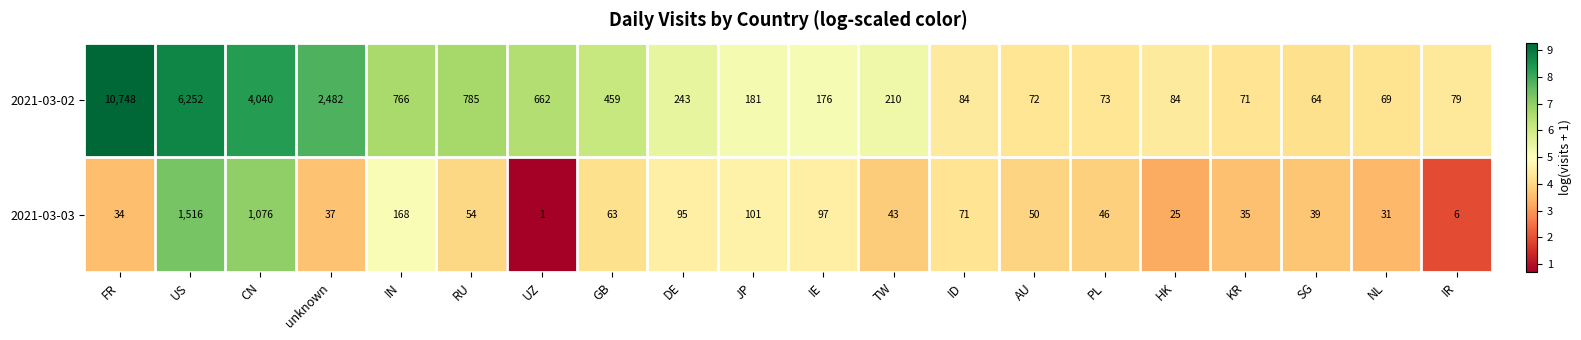

Is it true that 2021-03-02 equals 181 at JP?

True